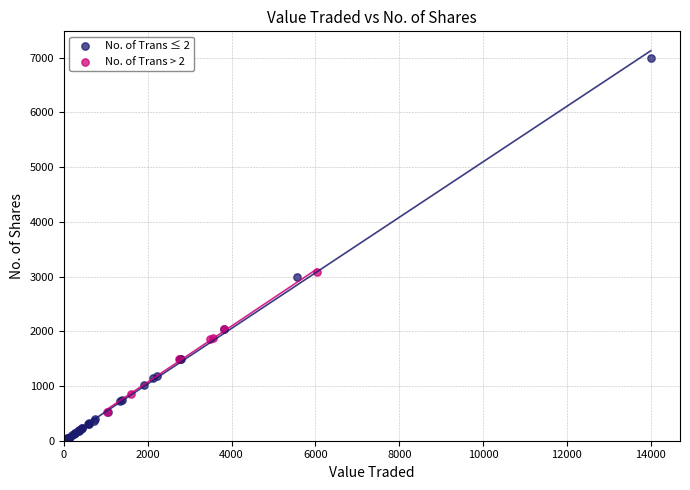

Which series has the widest spread of Y values?

No. of Trans ≤ 2